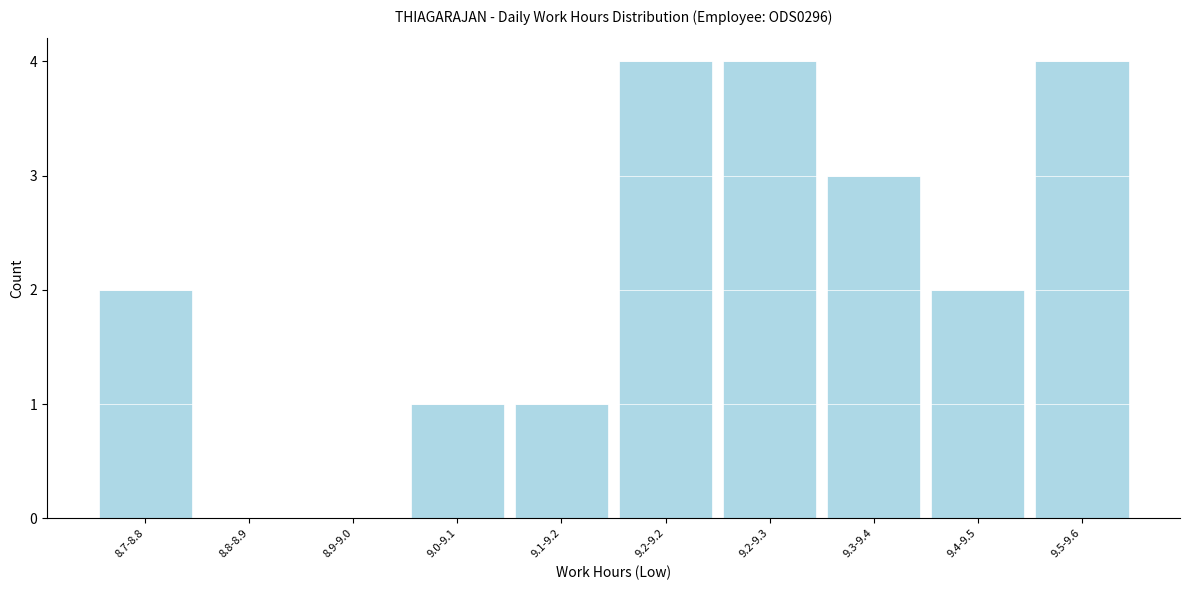

Reading right to left, list all the values displayed in this chart.

9.5-9.6=4	9.4-9.5=2	9.3-9.4=3	9.2-9.3=4	9.2-9.2=4	9.1-9.2=1	9.0-9.1=1	8.9-9.0=0	8.8-8.9=0	8.7-8.8=2